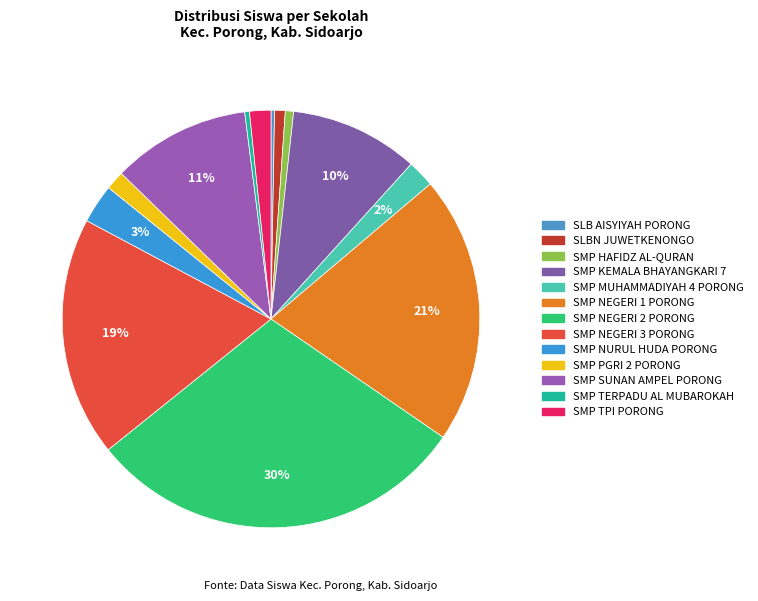

To the nearest percent, what portion does SMP SUNAN AMPEL PORONG represent?

11%